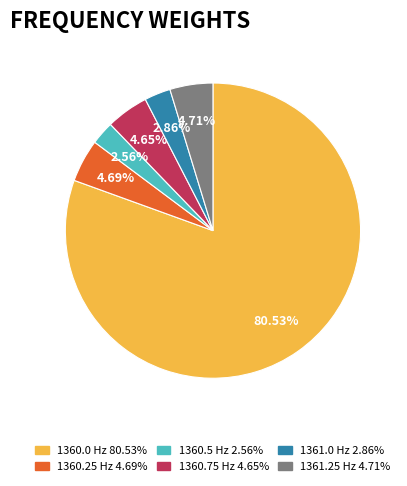

To the nearest percent, what percentage of the pie is 1360.75?

5%